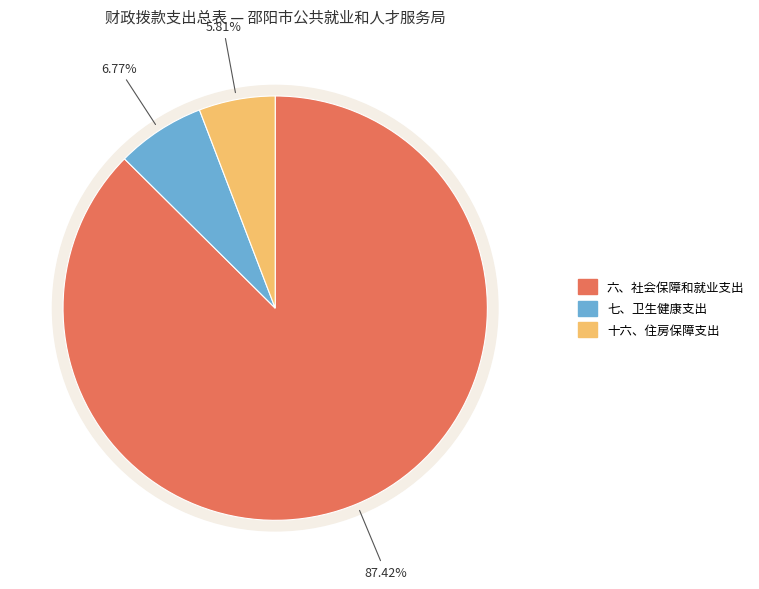

How many segments does this pie chart have?

3